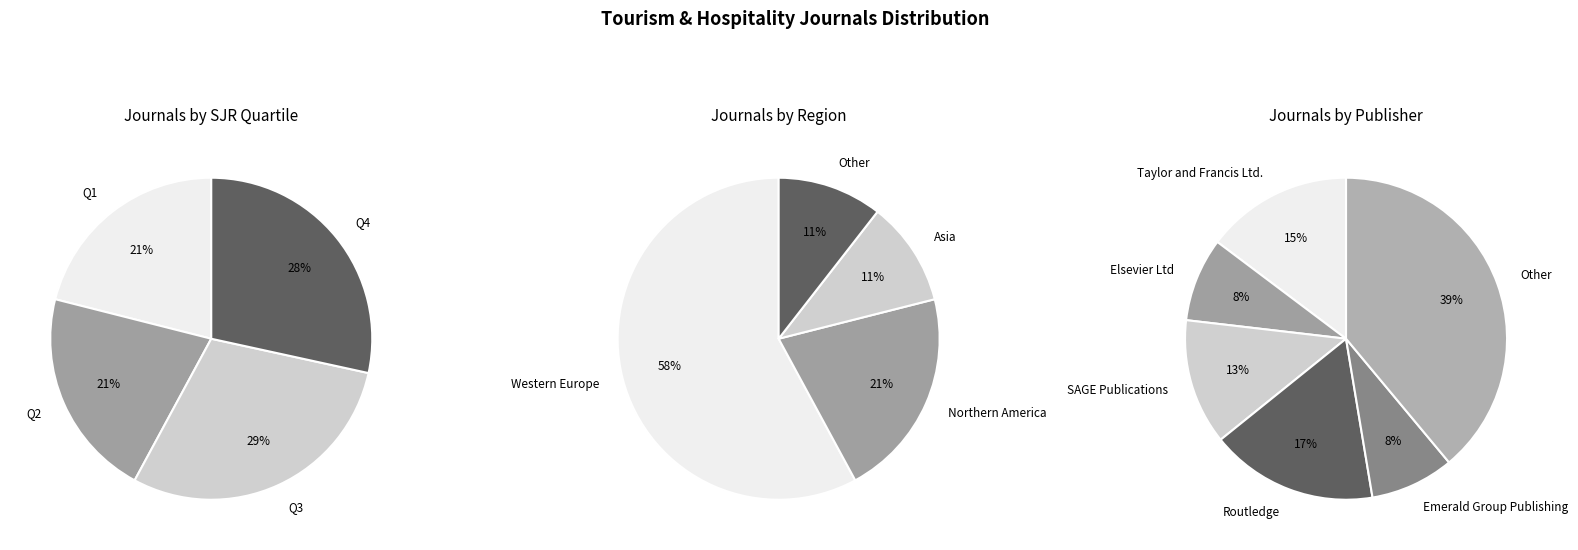

To the nearest percent, what percentage of the pie is Q4?

28%